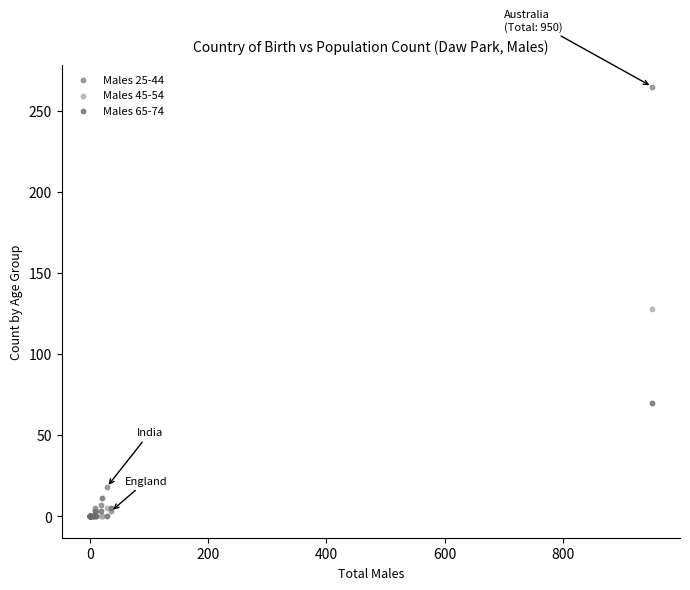

Across all series, what Y value is closest to 132?

128